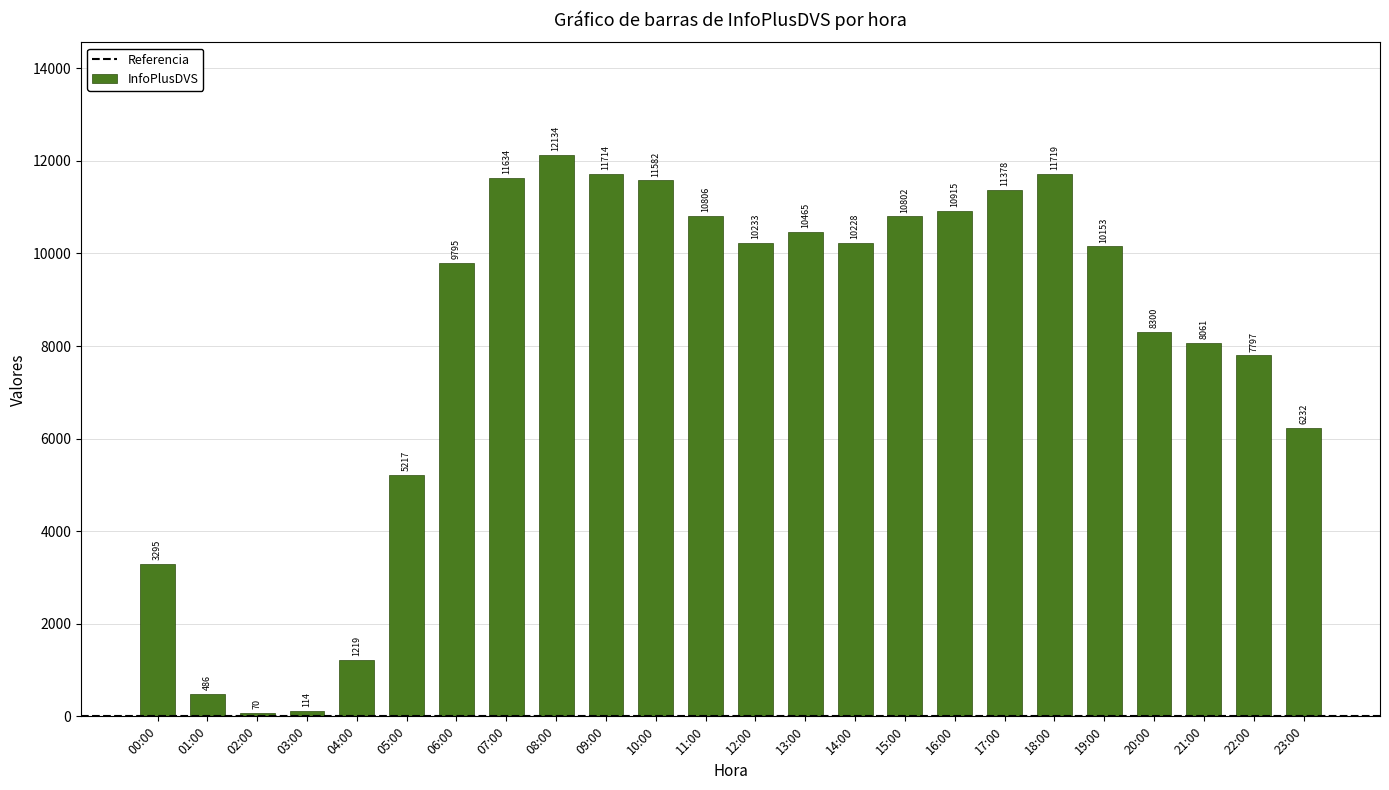

How many series are shown in this chart?

1